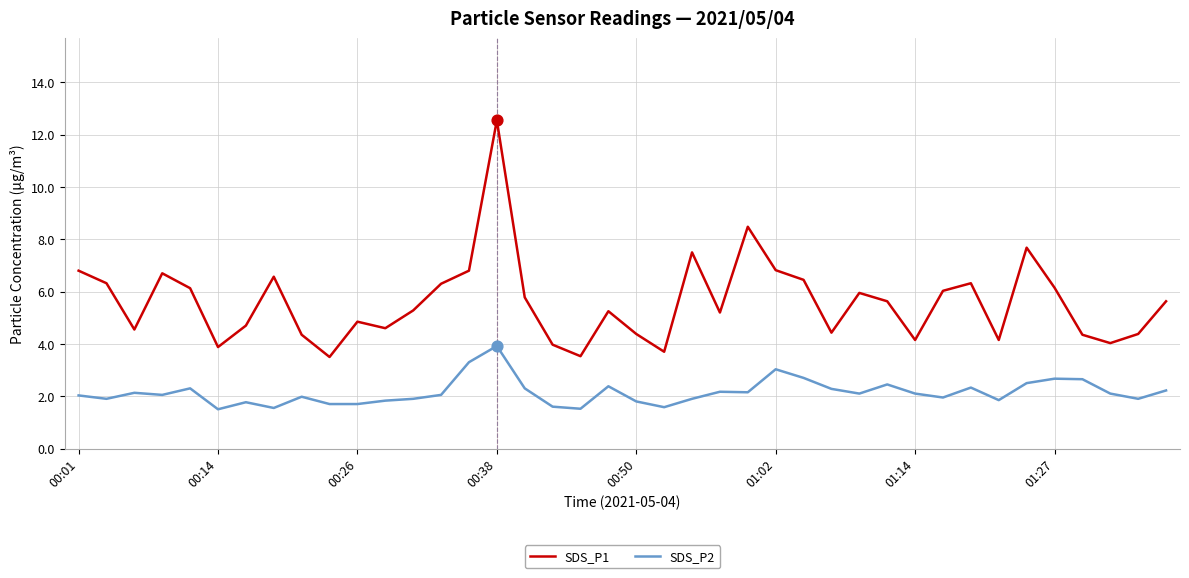

Which series has the largest total across all categories?

SDS_P1